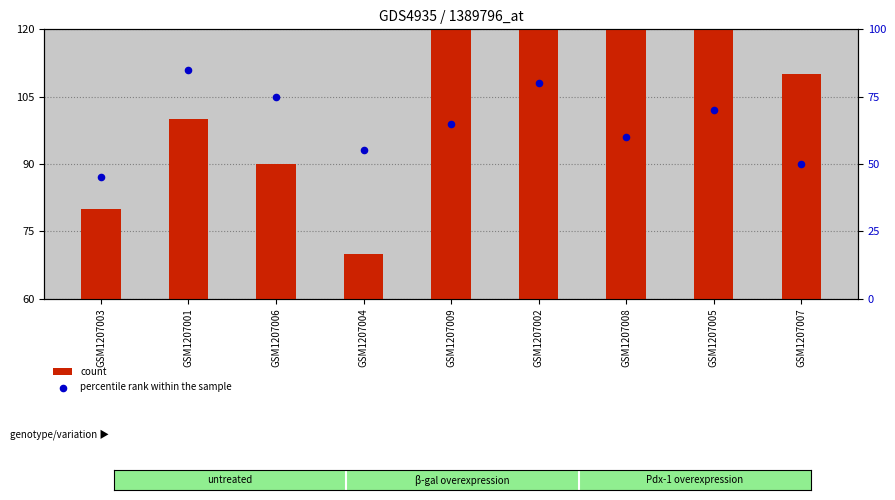

Which series has the widest spread of Y values?

count